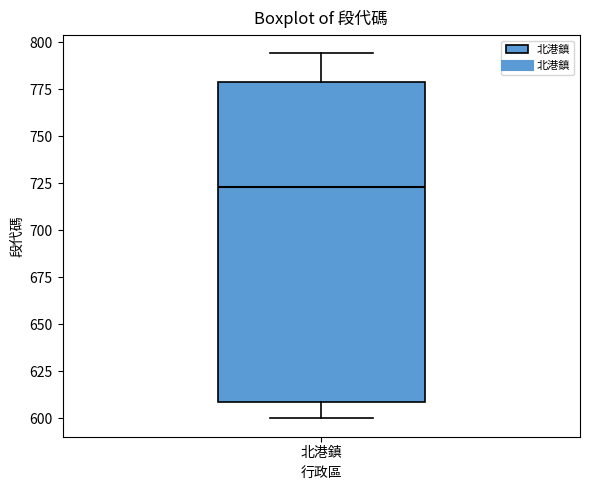

Read this box plot against the y-axis: the position of the median line, the range covered by the box, and the ends of both whiskers. The values are not printed on the chart, so give them approximately, as read against the axis.

median 725, box 610 to 780, whiskers 600 to 795